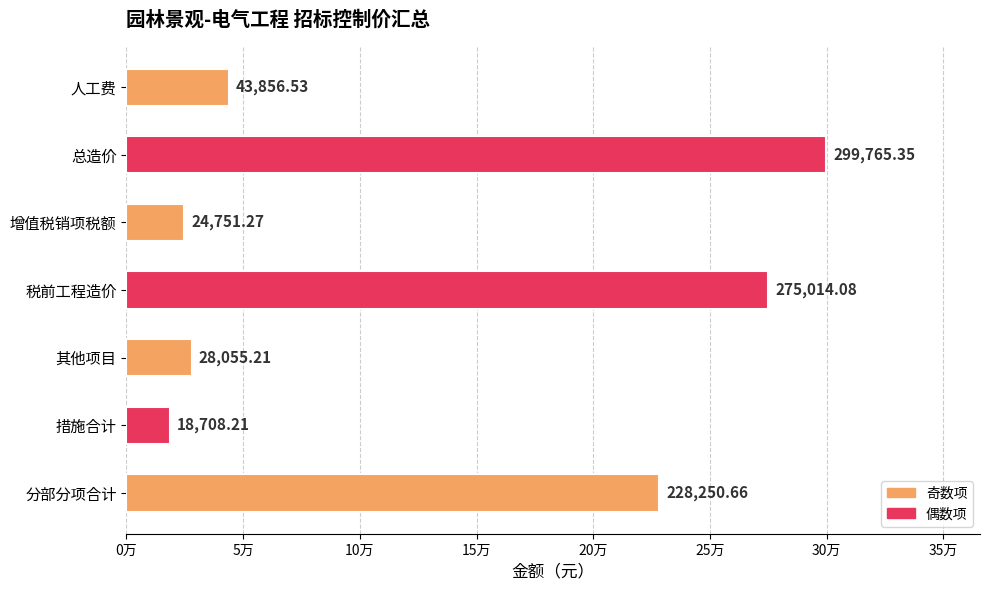

Rank the categories by value from lowest to highest.

措施合计, 增值税销项税额, 其他项目, 人工费, 分部分项合计, 税前工程造价, 总造价